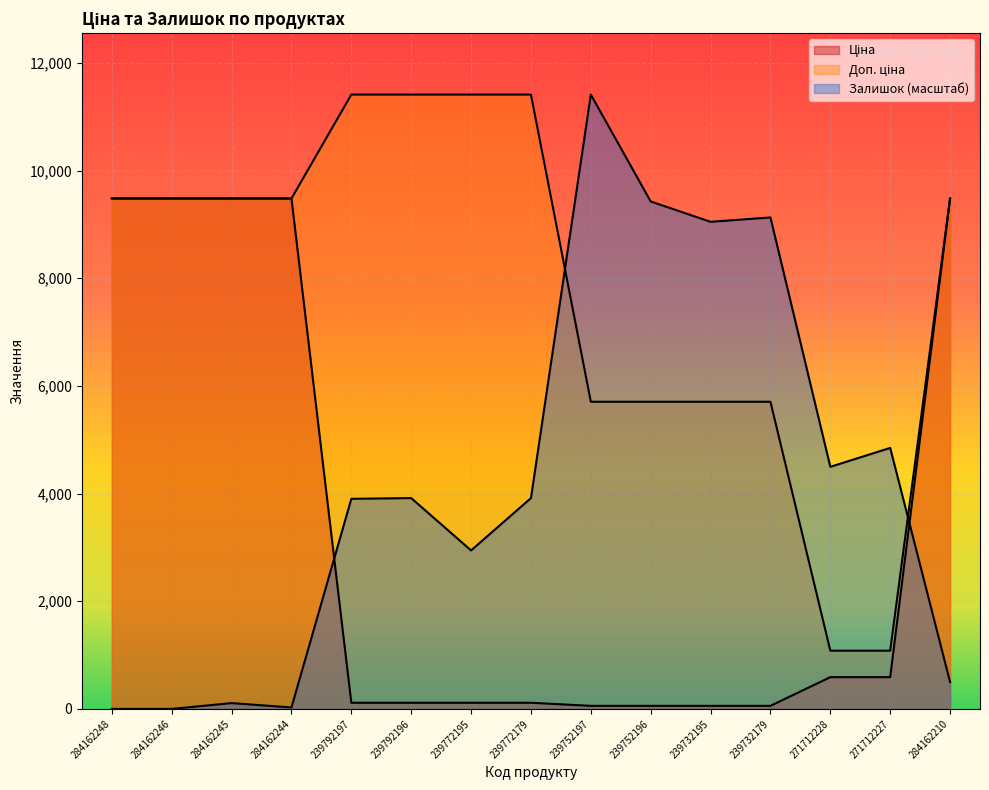

Rank the categories by Ціна value from highest to lowest.

284162248, 284162246, 284162245, 284162244, 284162210, 271712228, 271712227, 239792197, 239792196, 239772195, 239772179, 239752197, 239752196, 239732195, 239732179